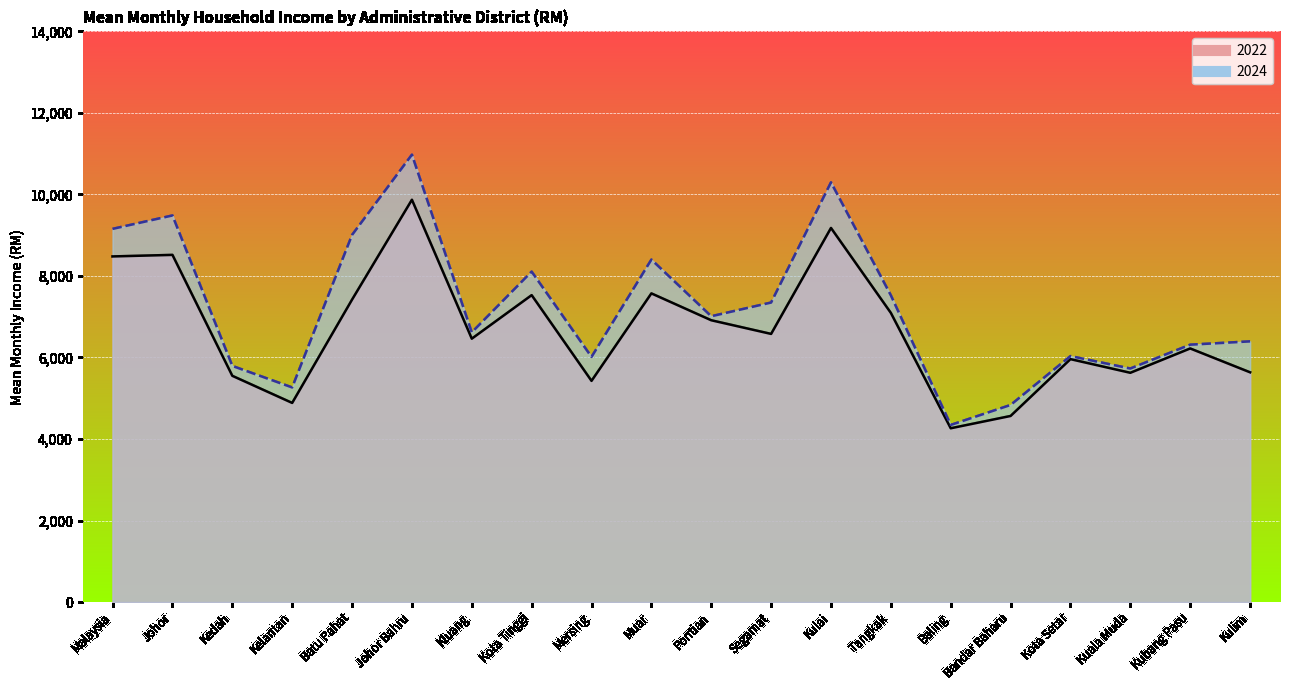

Reading left to right, transcribe all the data shown in this chart.

2022: Malaysia=8479	Johor=8517	Kedah=5550	Kelantan=4885	Batu Pahat=7419	Johor Bahru=9869	Kluang=6461	Kota Tinggi=7529	Mersing=5426	Muar=7572	Pontian=6913	Segamat=6578	Kulai=9177	Tangkak=7093	Baling=4263	Bandar Baharu=4565	Kota Setar=5959	Kuala Muda=5624	Kubang Pasu=6221	Kulim=5636
2024: Malaysia=9155	Johor=9484	Kedah=5793	Kelantan=5265	Batu Pahat=9006	Johor Bahru=10975	Kluang=6616	Kota Tinggi=8106	Mersing=6014	Muar=8401	Pontian=7011	Segamat=7348	Kulai=10296	Tangkak=7524	Baling=4345	Bandar Baharu=4835	Kota Setar=6034	Kuala Muda=5729	Kubang Pasu=6314	Kulim=6395